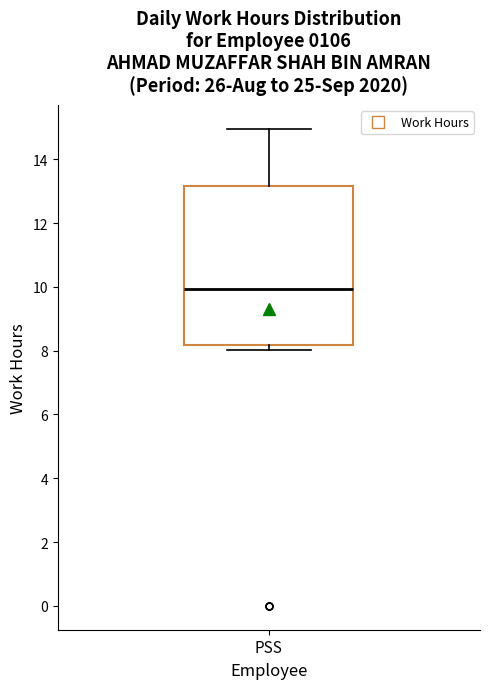

Read this box plot against the y-axis: the position of the median line, the range covered by the box, and the ends of both whiskers. The values are not printed on the chart, so give them approximately, as read against the axis.

median 10.0, box 8.2 to 13.2, whiskers 8.0 to 15.0